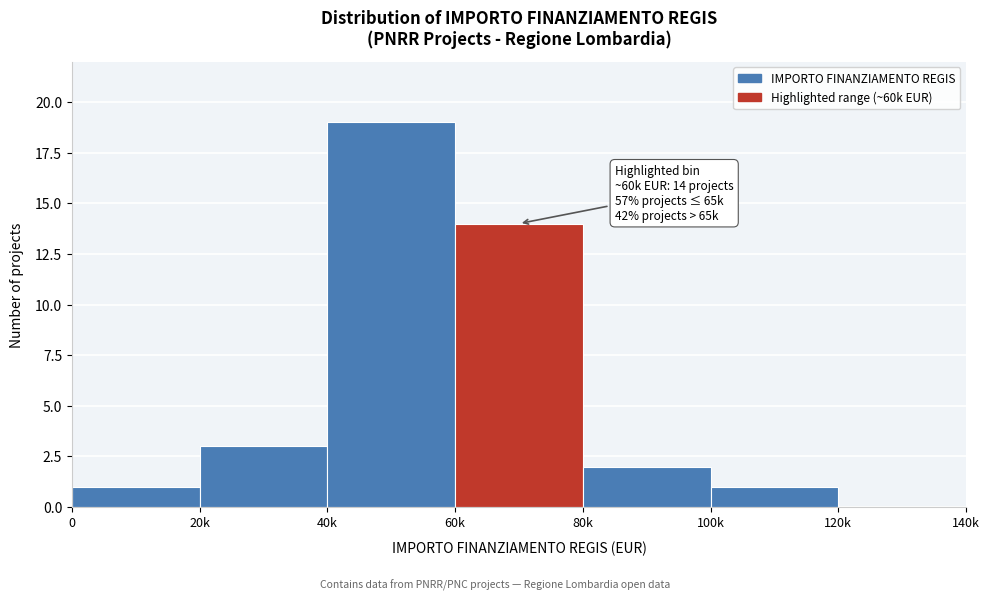

Reading left to right, transcribe all the data shown in this chart.

0=1	20k=3	40k=19	60k=14	80k=2	100k=1	120k=0